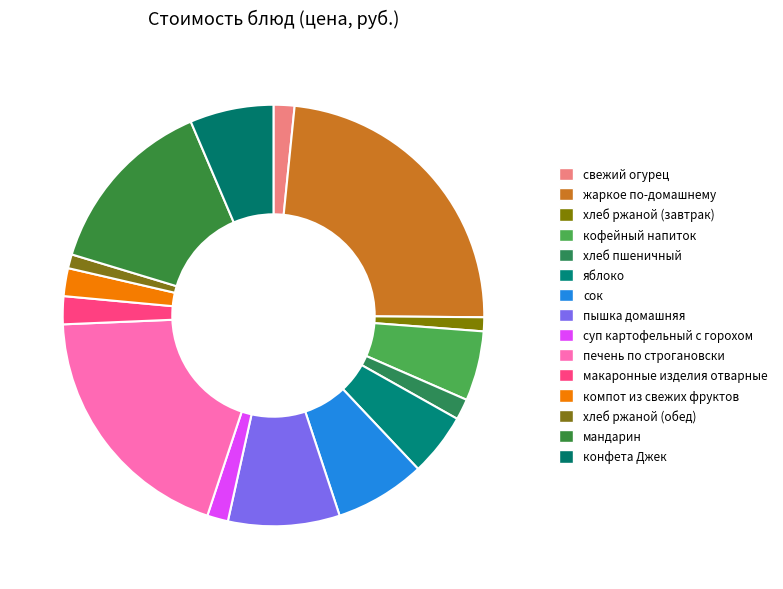

How many segments does this pie chart have?

15